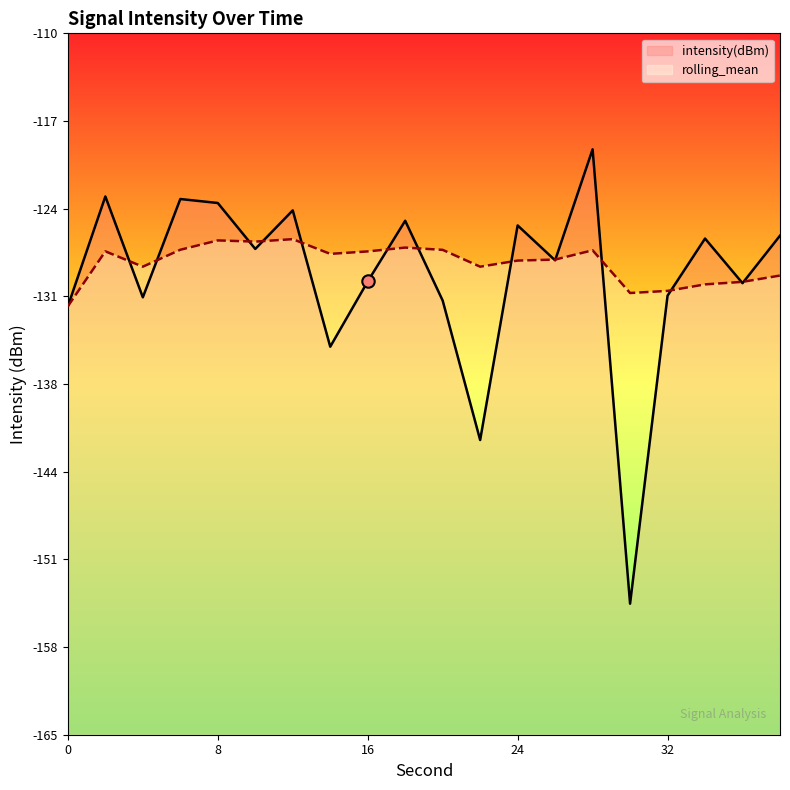

Which series contains the lowest Y value?

intensity(dBm)